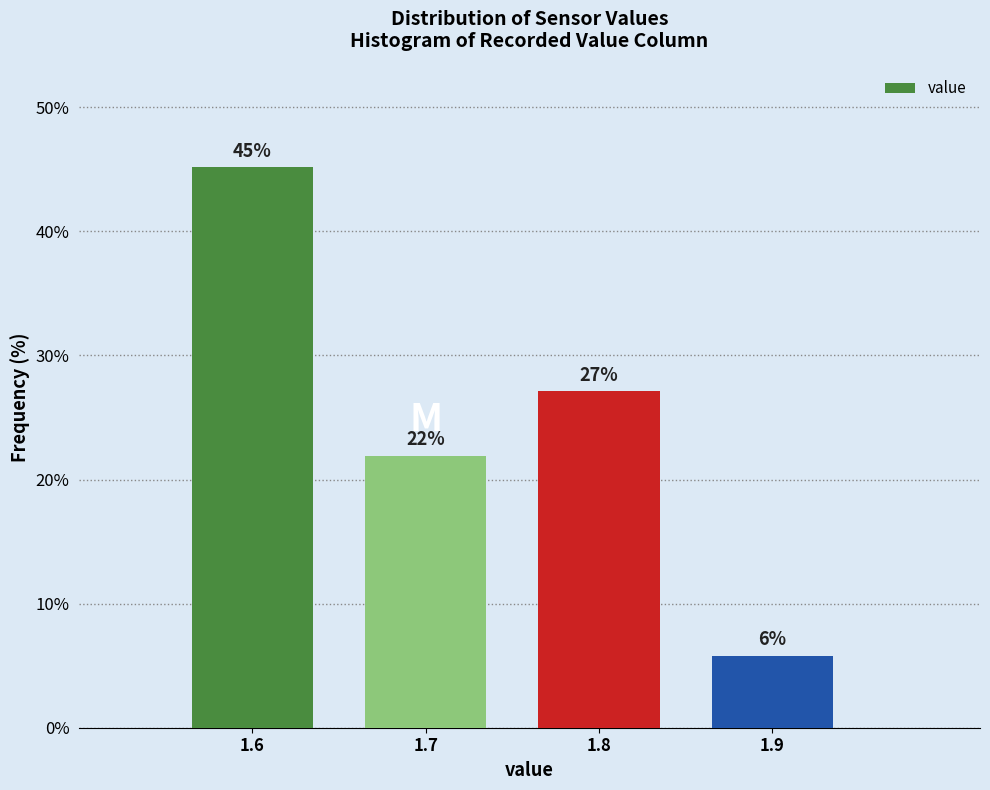

Which category has the lowest value across all series?

1.9